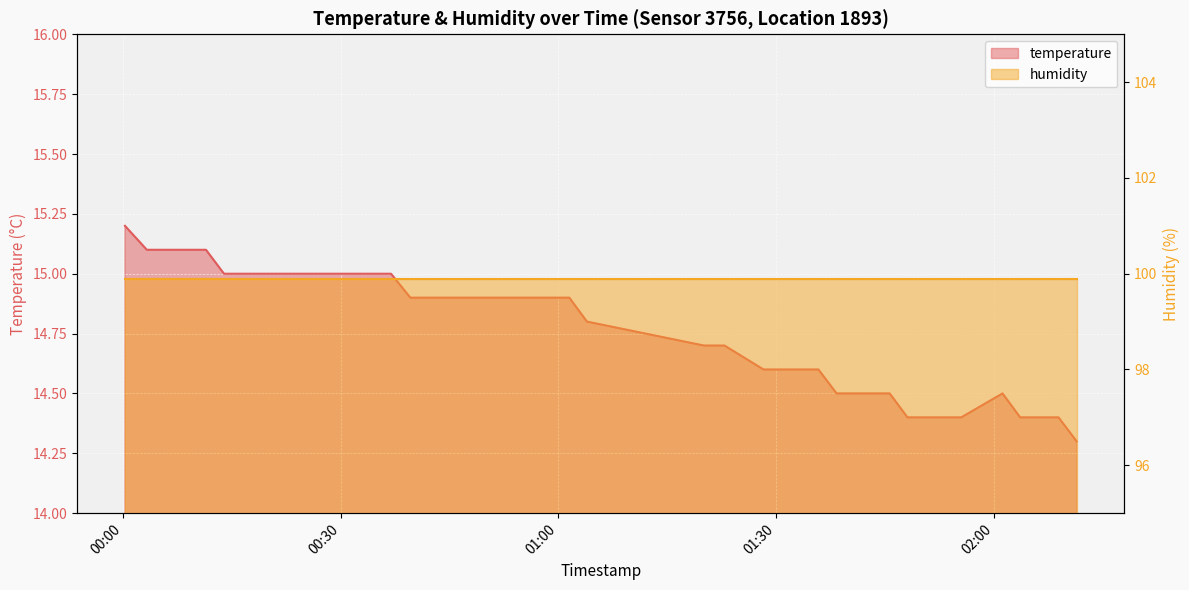

What is the ratio of the value at 2022-09-09T02:01:12 to the value at 2022-09-09T01:38:20?

1.0